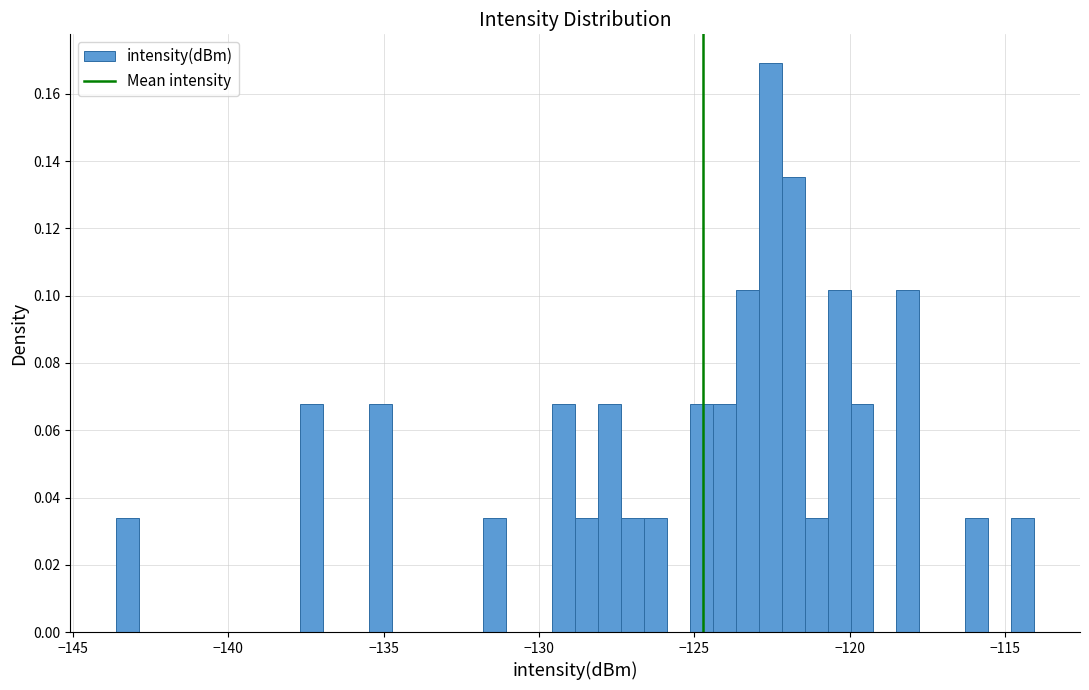

Around what value on the x-axis is the tallest bar? Give the approximate position of its centre, as read against the axis.

-122.5